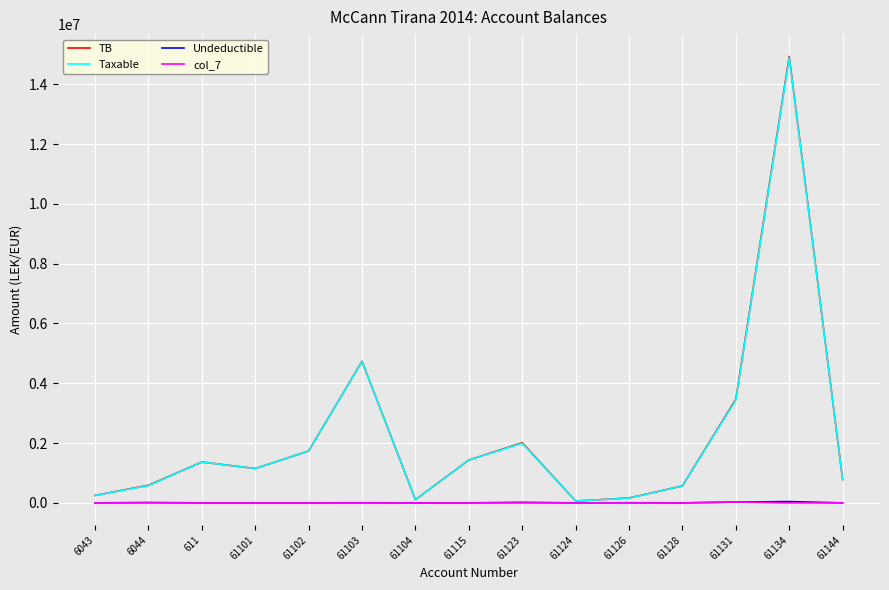

The value of TB at 61102 is 687365.6. True or false?

False